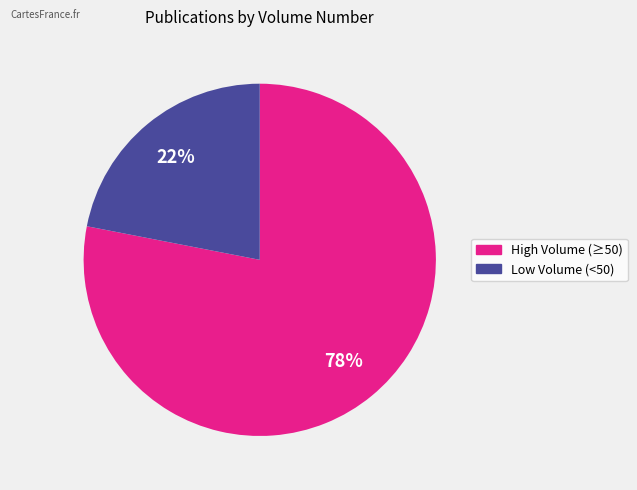

To the nearest percent, what is the average slice percentage?

50%